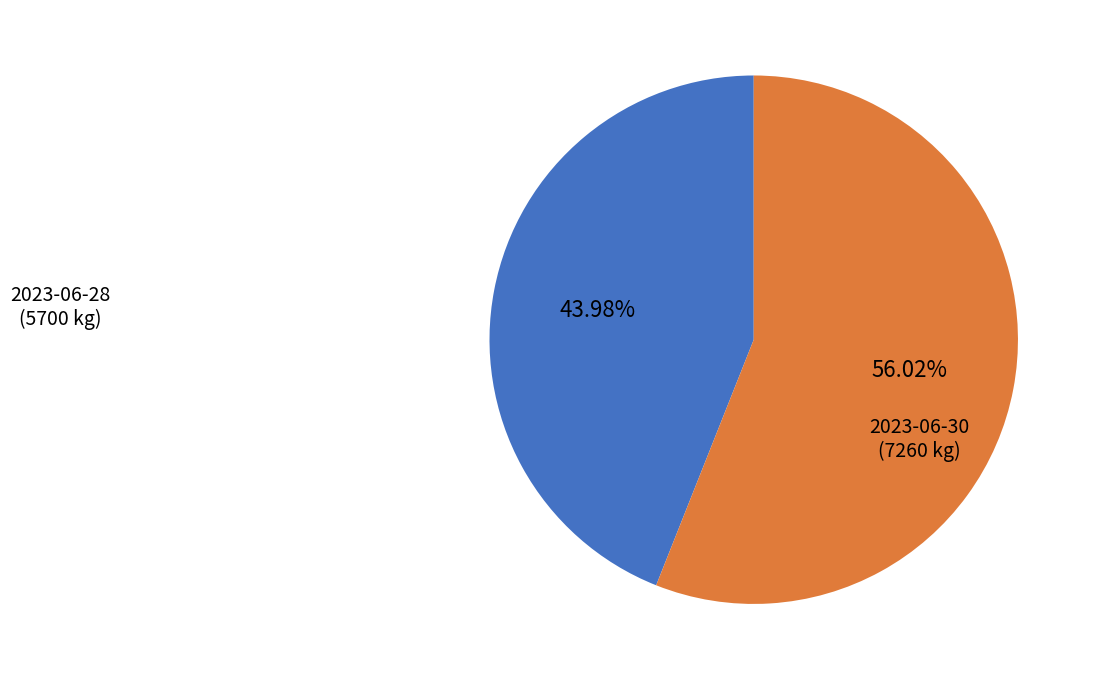

Is there a majority slice in this chart?

Yes